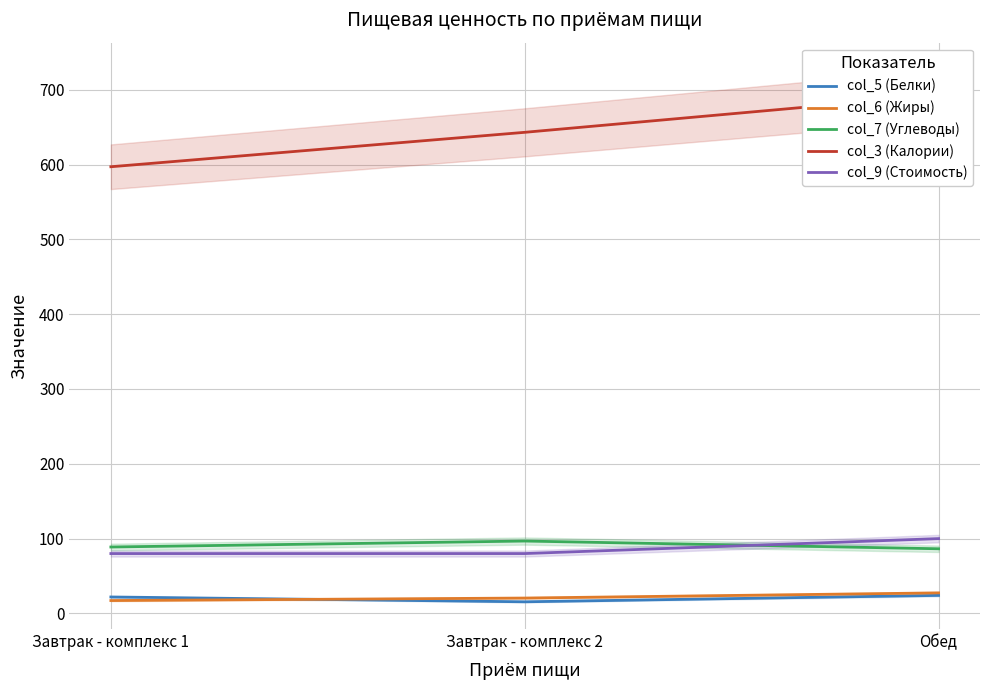

What is the difference between the highest and lowest values at Завтрак - комплекс 2?

627.6